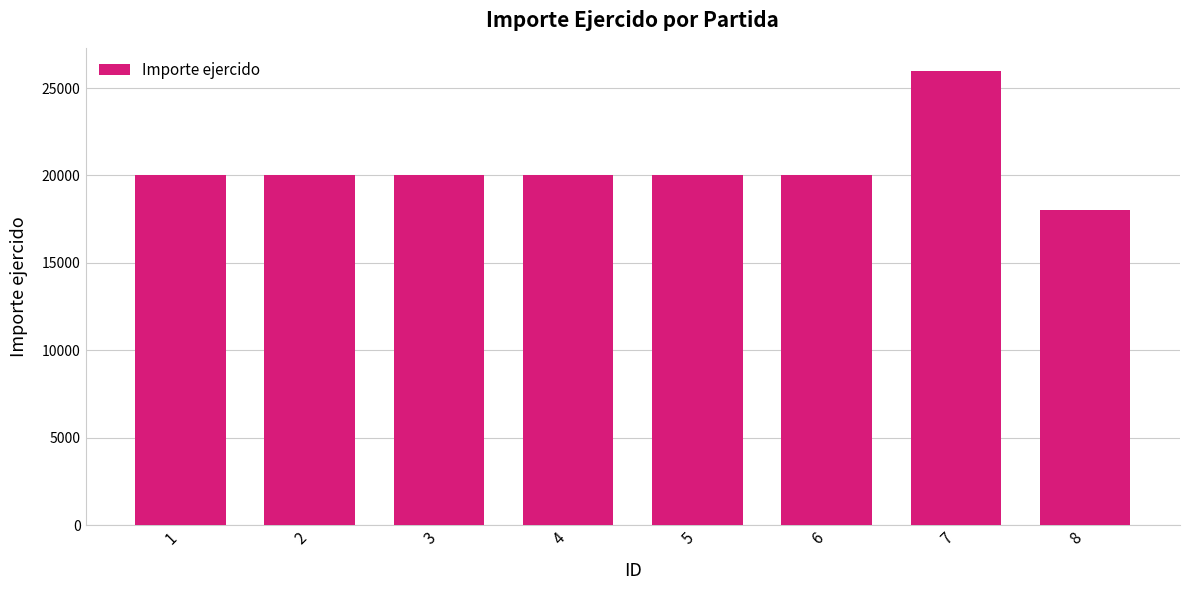

Does the chart contain stacked bars?

No